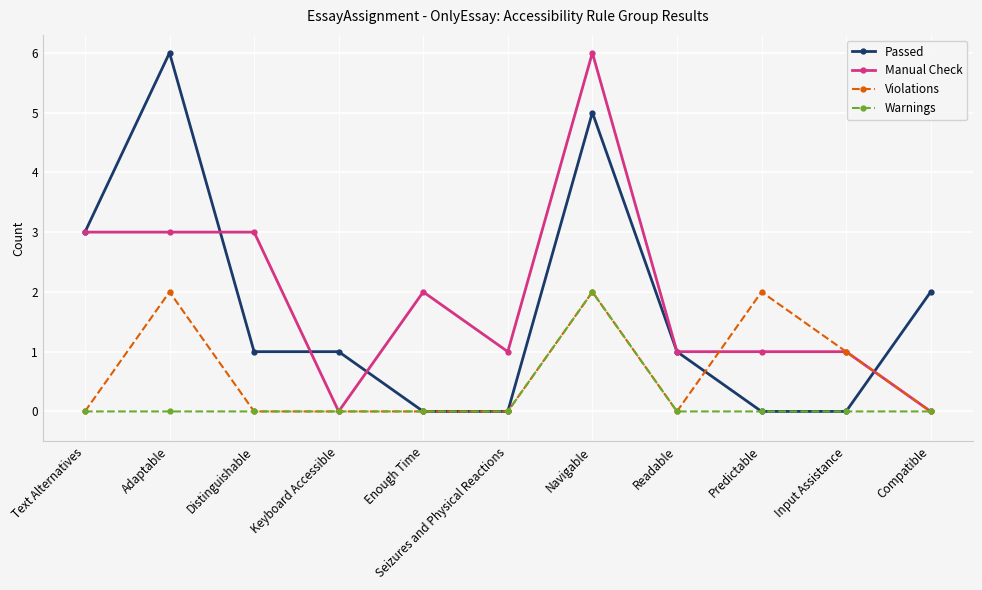

What is the difference between the maximum and minimum values in the Warnings series?

2